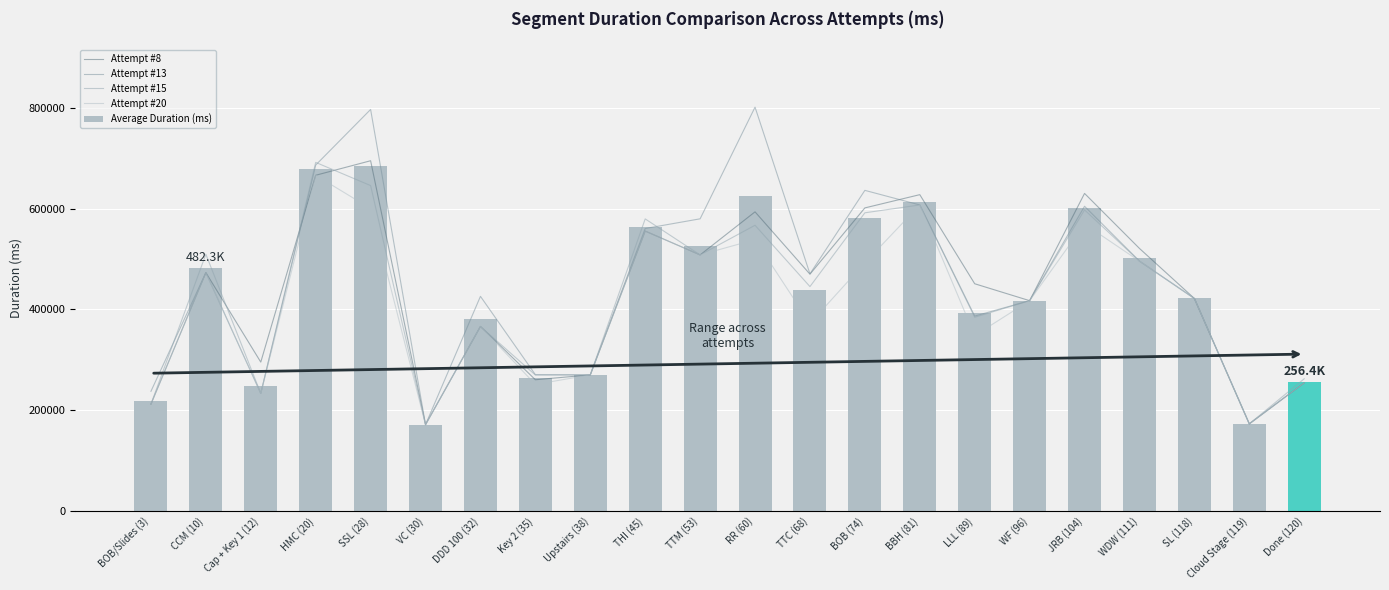

Reading right to left, transcribe all the data shown in this chart.

Attempt #8: 254440.0	173010.0	421830.0	521173.0	630348.0	417480.0	451061.0	627890.0	601607.0	470093.0	593780.0	508300.0	555610.0	270180.0	260517.0	366310.0	171400.0	695219.0	666390.0	295558.0	473150.0	212100.0
Attempt #13: 254440.0	173010.0	421830.0	495970.0	604833.0	417480.0	386925.0	607460.0	636406.0	470726.0	801546.0	579941.0	560731.0	270180.0	270628.0	426070.0	171400.0	796995.0	686620.0	233410.0	473150.0	237598.0
Attempt #15: 262471.0	173010.0	421830.0	495970.0	597628.0	417480.0	384606.0	607460.0	591900.0	445437.0	567134.0	508300.0	579780.0	270180.0	269911.0	366310.0	171400.0	645924.0	691931.0	233410.0	509589.0	212100.0
Attempt #20: 254440.0	173010.0	421830.0	495970.0	569600.0	417480.0	348278.0	607460.0	492661.0	372342.0	538645.0	508300.0	555610.0	270180.0	251267.0	366310.0	171400.0	600350.0	666390.0	233410.0	473150.0	212100.0
Average Duration (ms): 256447.8	173010.0	421830.0	502270.8	600602.2	417480.0	392717.5	612567.5	580643.5	439649.5	625276.2	526210.2	562932.8	270180.0	263080.8	381250.0	171400.0	684622.0	677832.8	248947.0	482259.8	218474.5